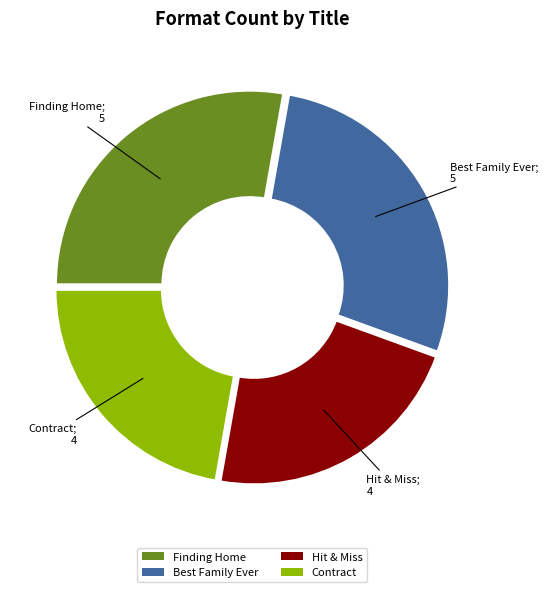

What is the ratio of the value at Hit & Miss to the value at Contract?

1.0